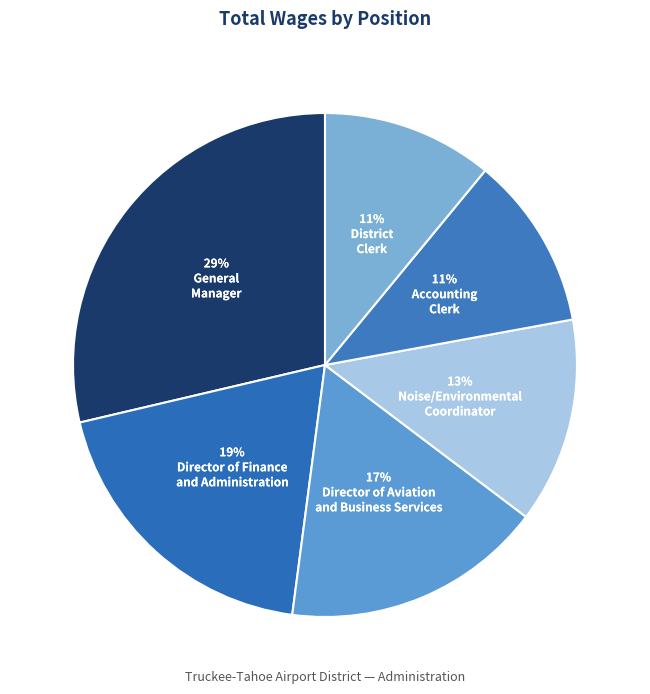

To the nearest percent, what is the average slice percentage?

17%